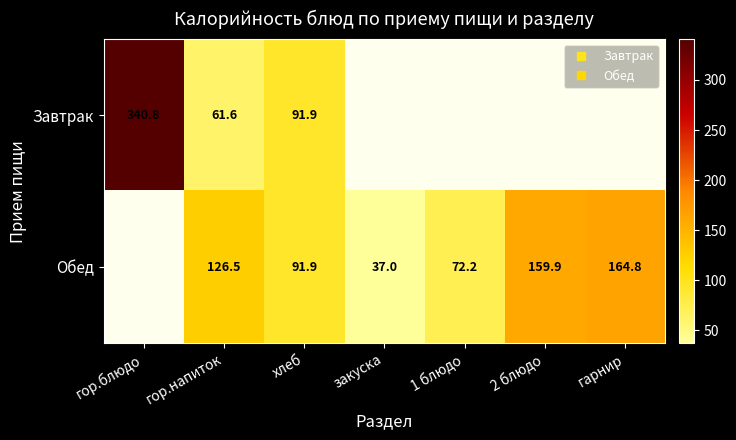

Which series changed the most between гор.напиток and гарнир?

Обед